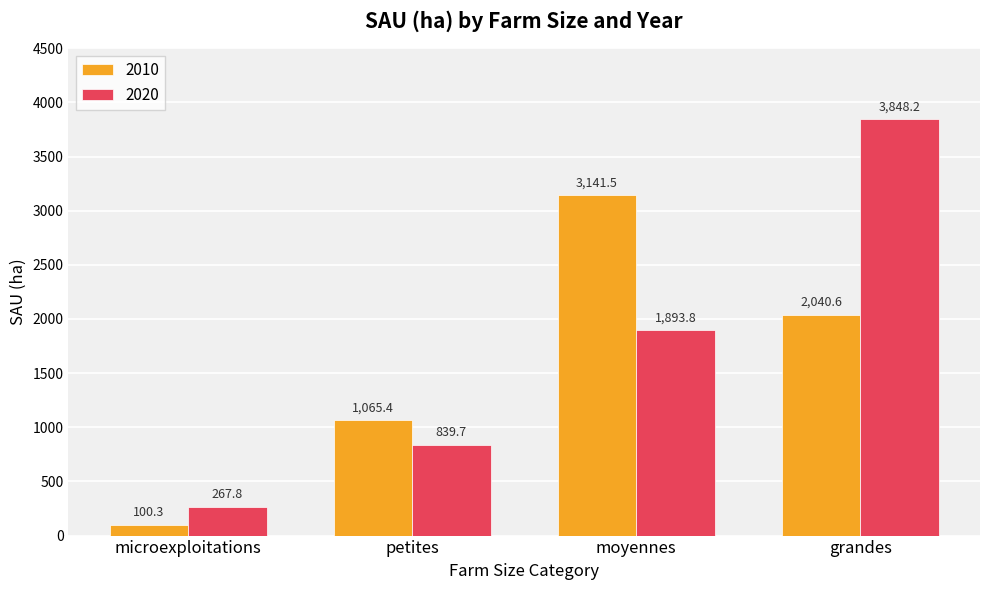

What is the difference between the 2010 values at microexploitations and moyennes?

3041.3